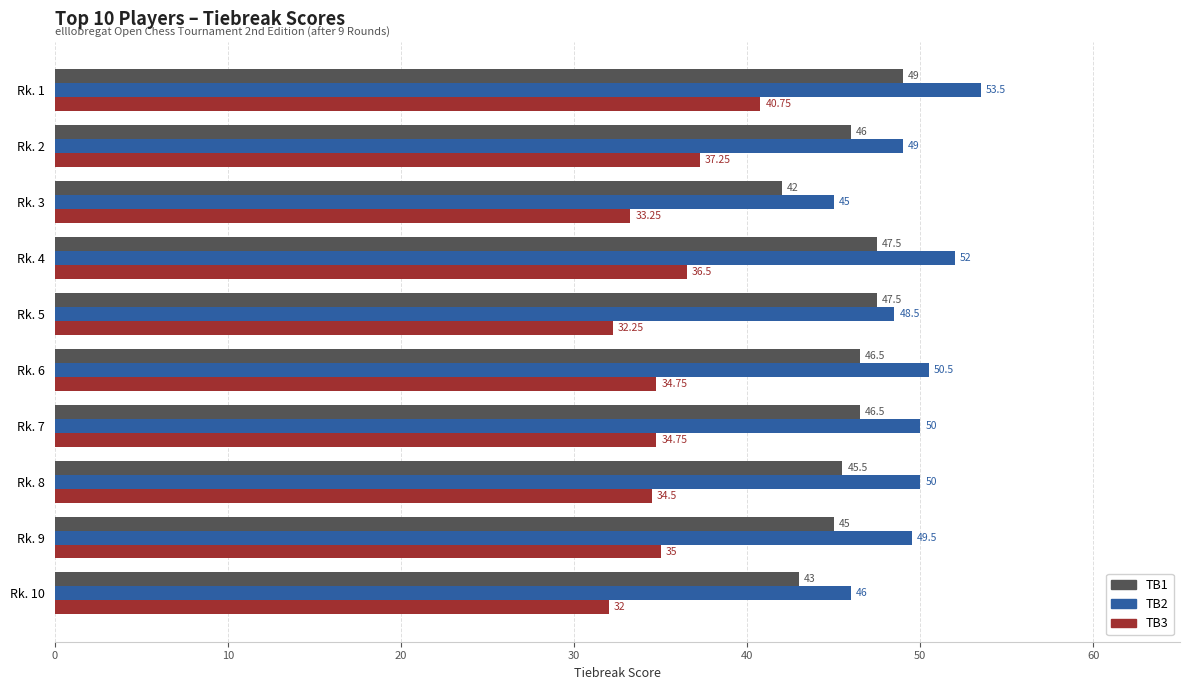

What is the average value of the TB1 series?

45.9